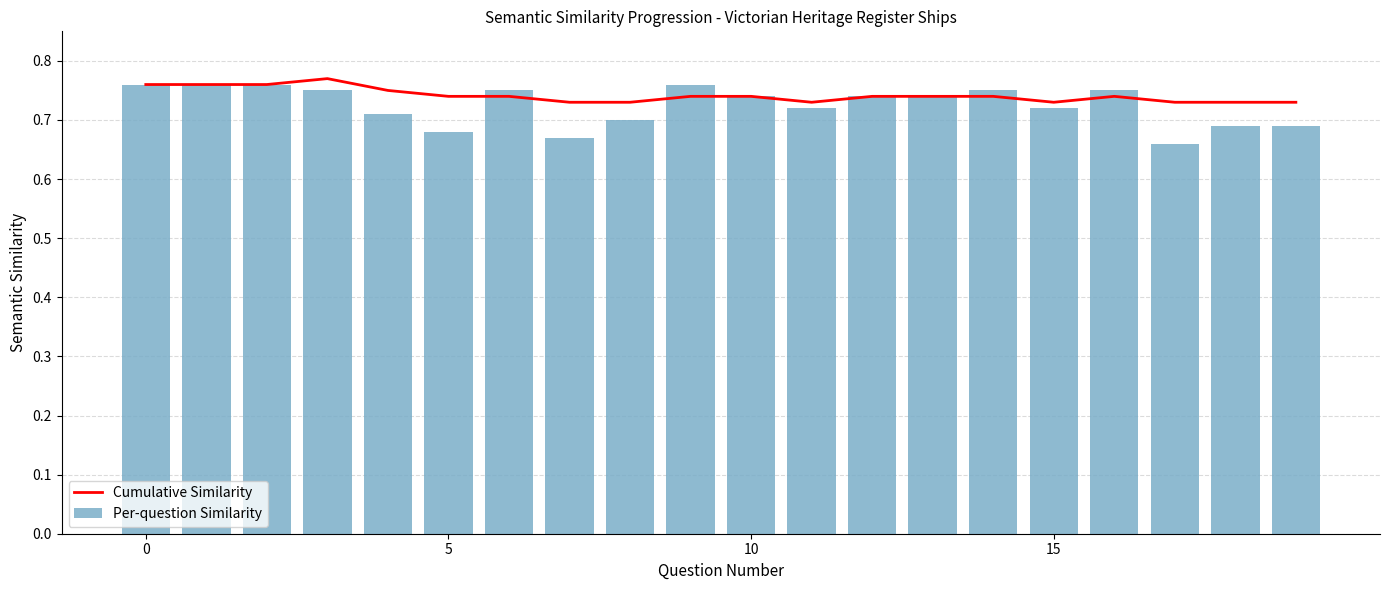

What is the difference between the second highest and second lowest values in the Per-question Similarity series?

0.1